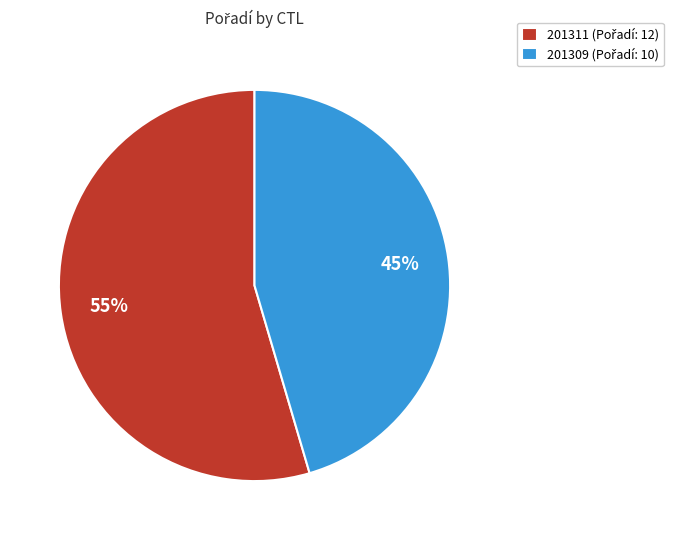

To the nearest percent, what is the average slice percentage?

50%